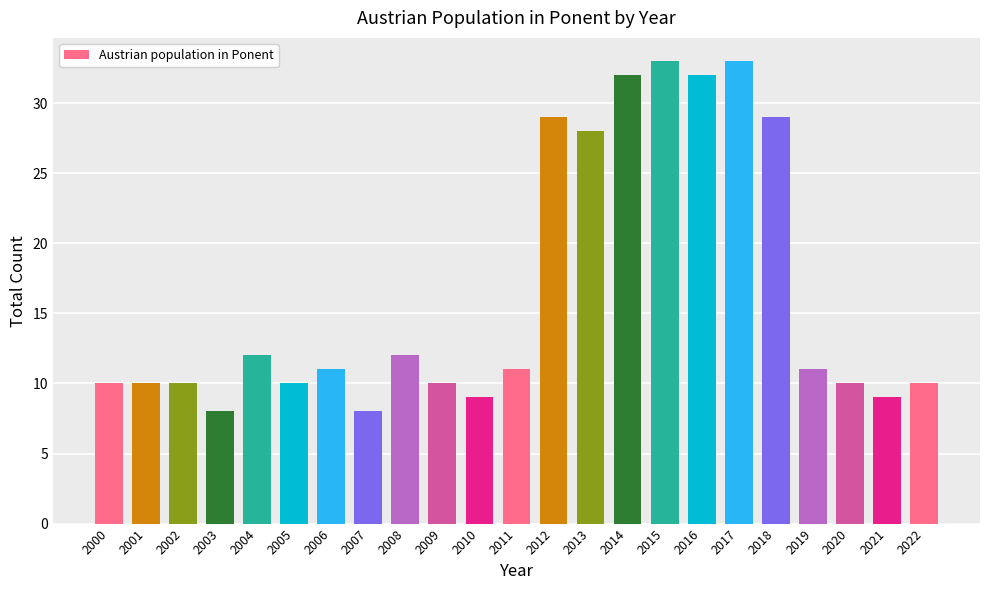

True or false: the data shows 9 at 2021.

True